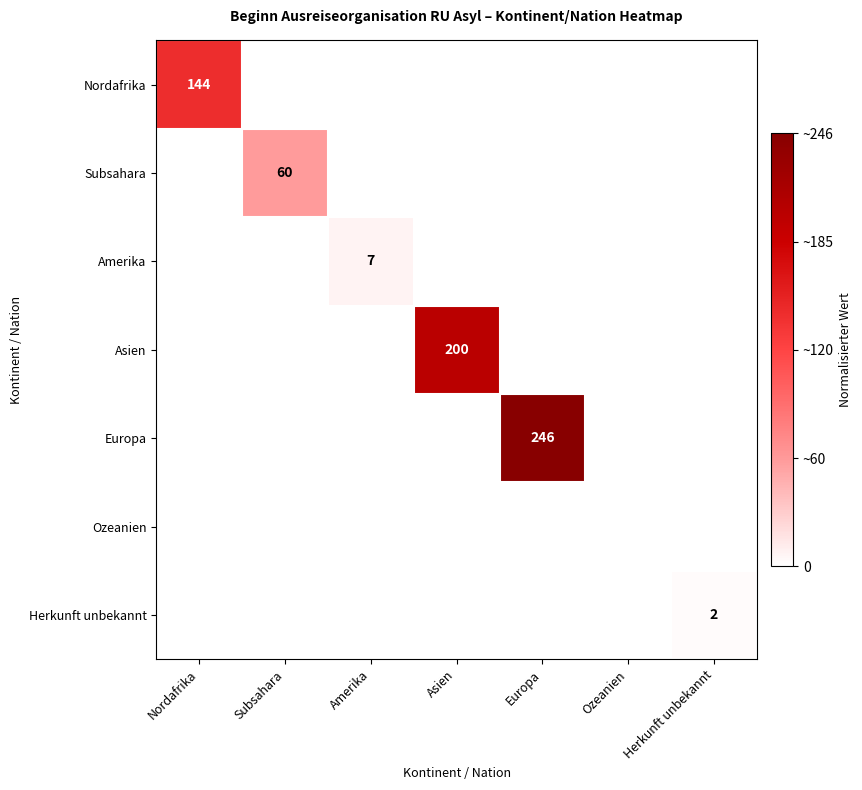

The value of Amerika at Amerika is 10. True or false?

False